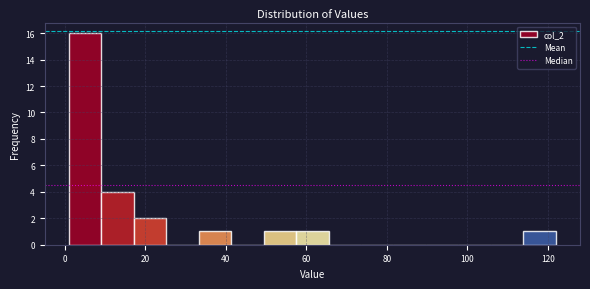

Reading left to right, transcribe this chart: for each bar, give the range it covers on the x-axis and its height. Neither the bar edges nor the heights are printed on the chart, so give them approximately, as read against the axes.

2 to 10: 16
10 to 18: 4
18 to 26: 2
26 to 34: 0
34 to 42: 1
42 to 50: 0
50 to 58: 1
58 to 66: 1
66 to 74: 0
74 to 82: 0
82 to 90: 0
90 to 98: 0
98 to 106: 0
106 to 114: 0
114 to 122: 1